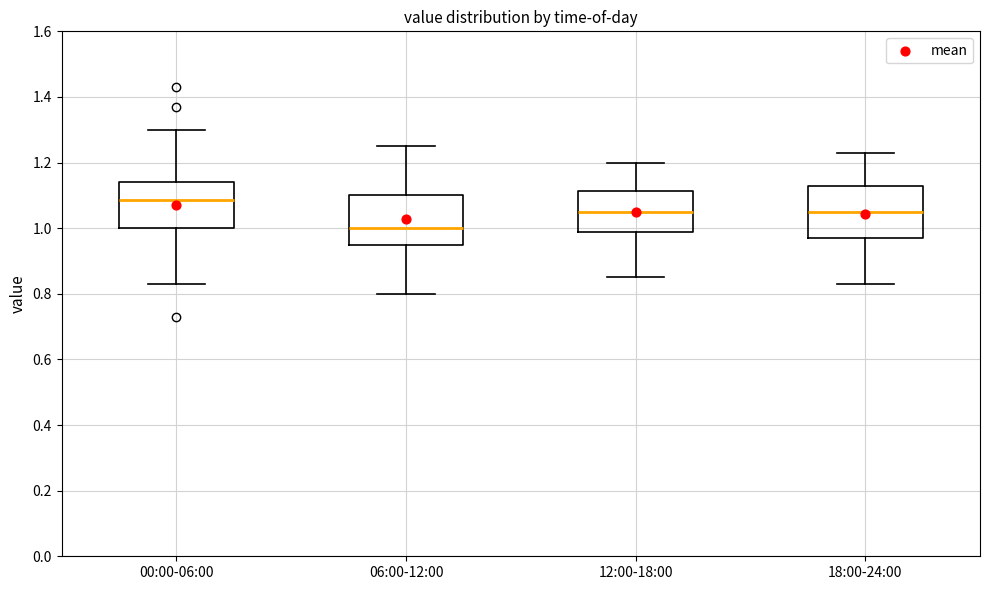

Reading left to right, read every box against the y-axis: the position of its median line, the range the box covers, and the ends of its whiskers. The values are not printed on the chart, so give them approximately, as read against the axis.

00:00-06:00: median 1.08, box 1.00 to 1.14, whiskers 0.84 to 1.30
06:00-12:00: median 1.00, box 0.96 to 1.10, whiskers 0.80 to 1.26
12:00-18:00: median 1.06, box 0.98 to 1.12, whiskers 0.86 to 1.20
18:00-24:00: median 1.06, box 0.98 to 1.14, whiskers 0.84 to 1.24